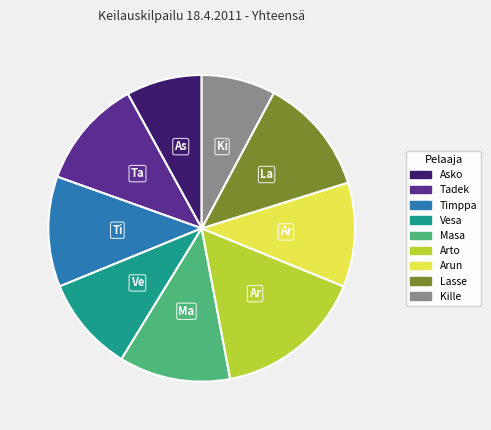

Is Vesa the majority of the pie?

No